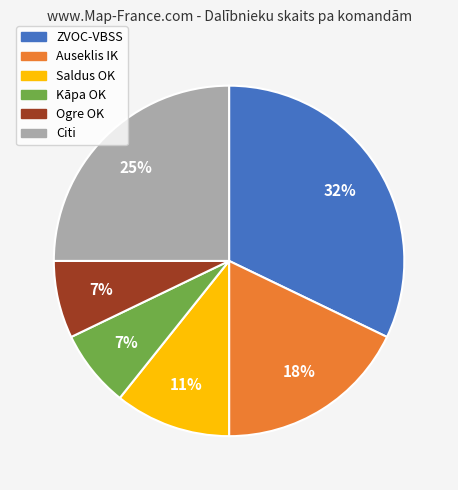

To the nearest percent, what is the average slice percentage?

17%